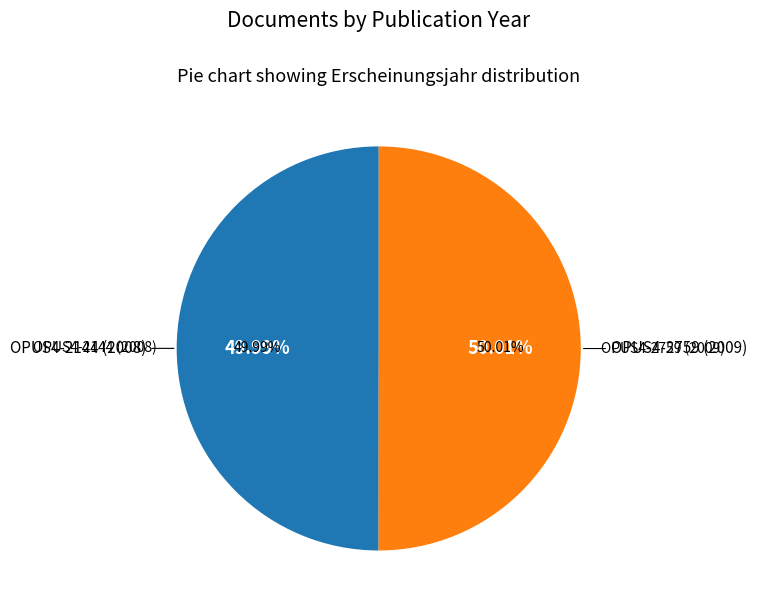

What percentage is the OPUS4-2144 (2008) slice, to the nearest percent?

50%